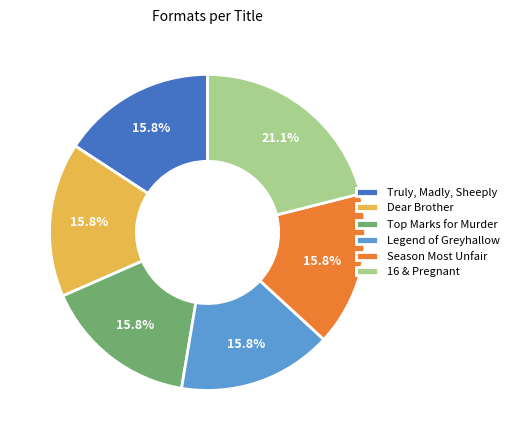

Does Truly, Madly, Sheeply represent more than half of the total?

No